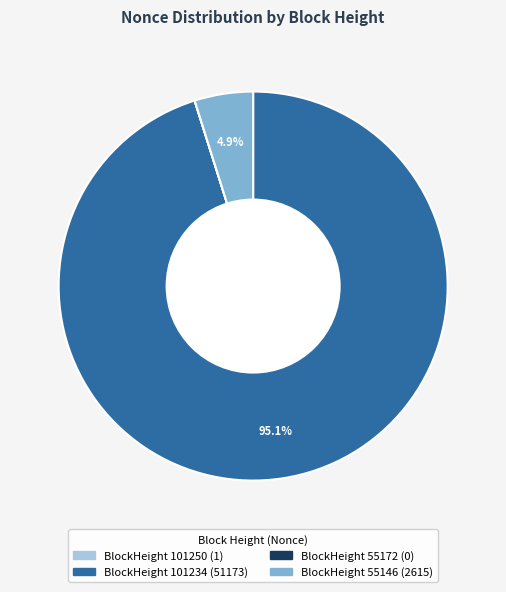

Is there a majority slice in this chart?

Yes